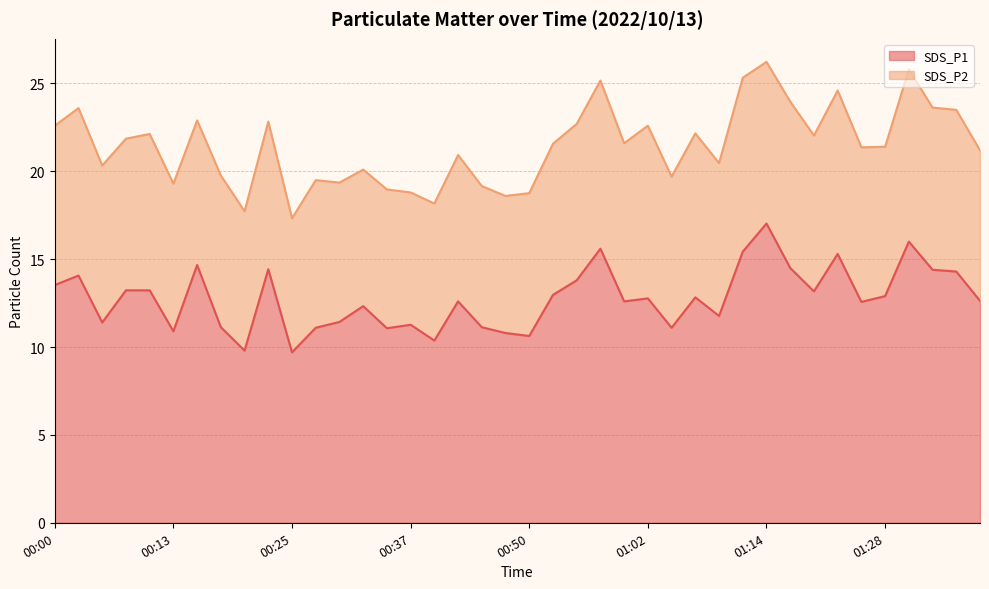

What is the label of the 4th point from the right?

01:30